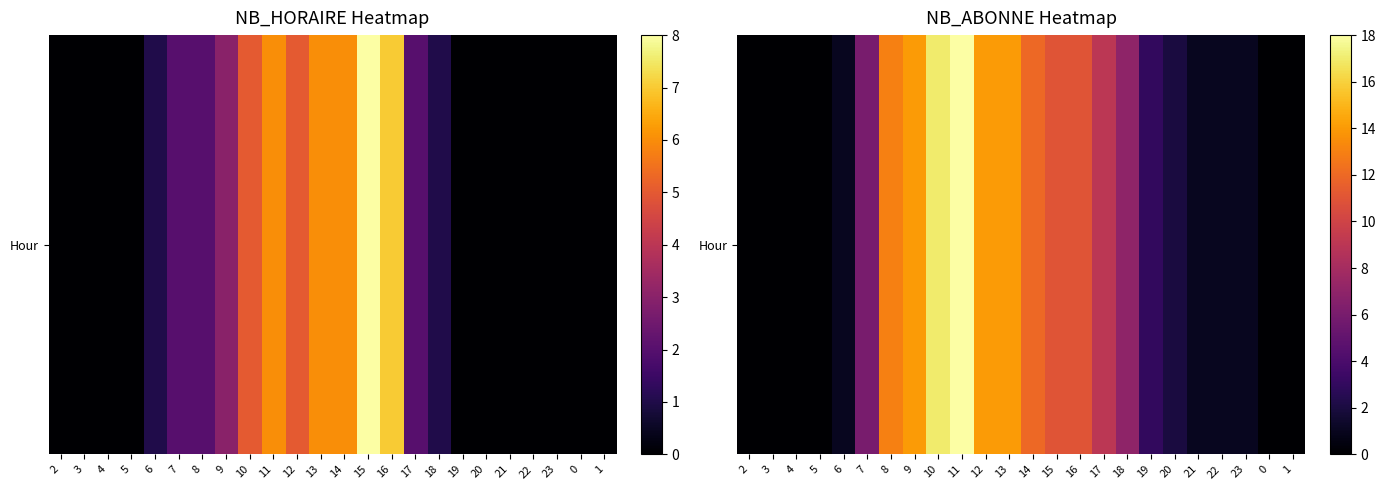

What is the difference between the values at 14 and 21?

11